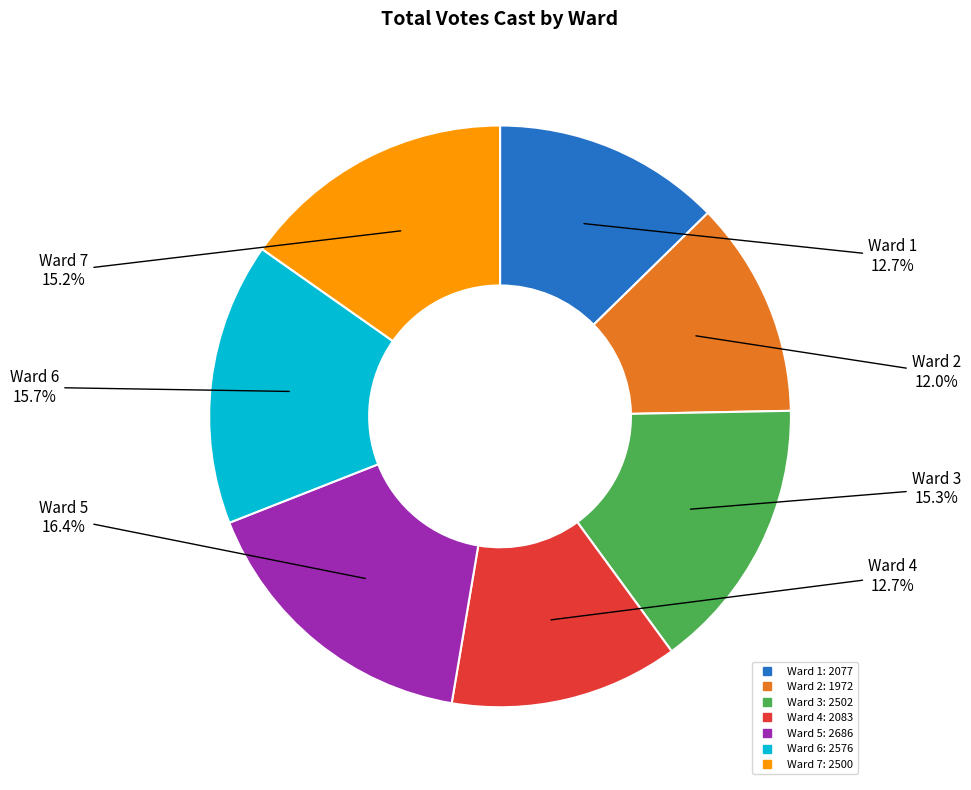

The Ward 3 slice represents 15% of the pie. True or false?

True